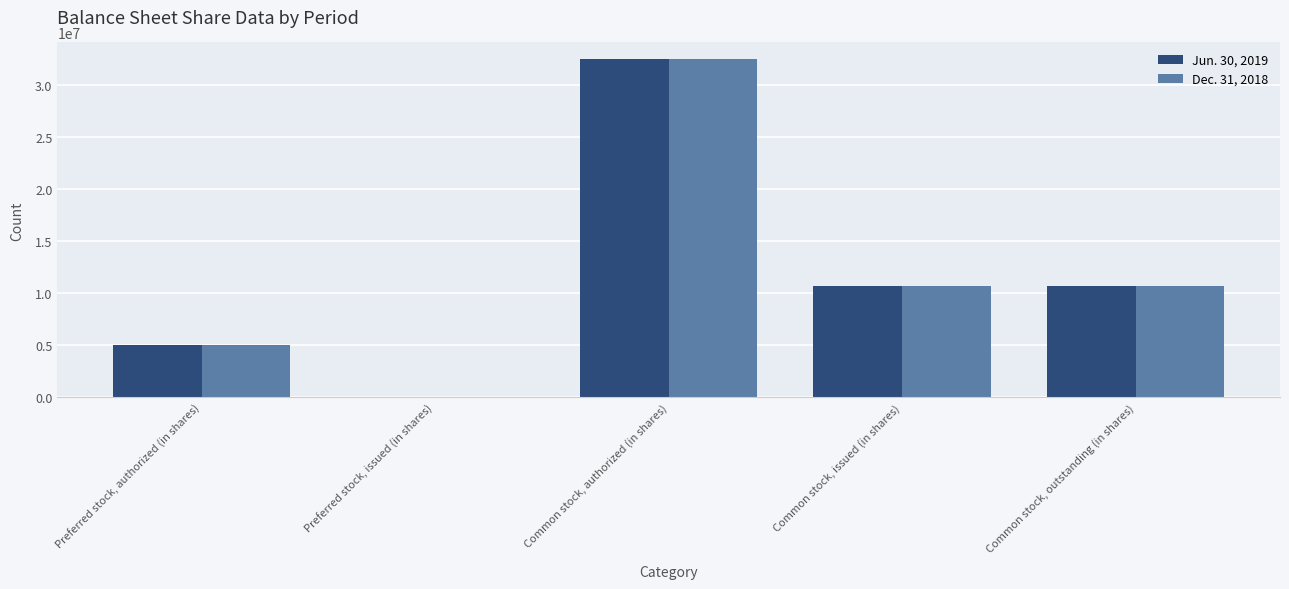

At which label does Jun. 30, 2019 first exceed 10722401?

Common stock, authorized (in shares)